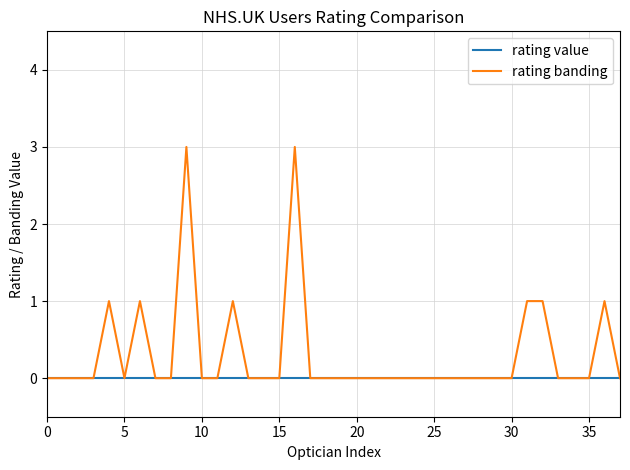

List the series in order of their peak value, highest first.

rating banding, rating value